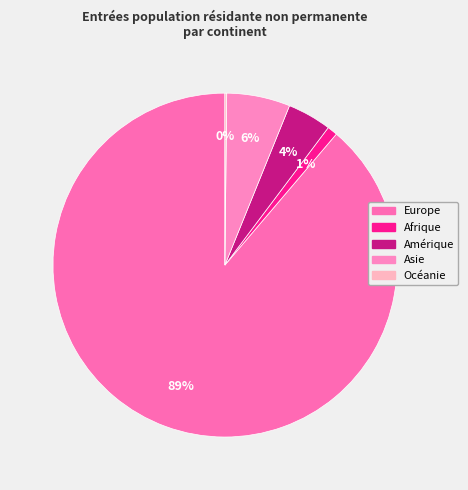

What is the majority slice?

Europe